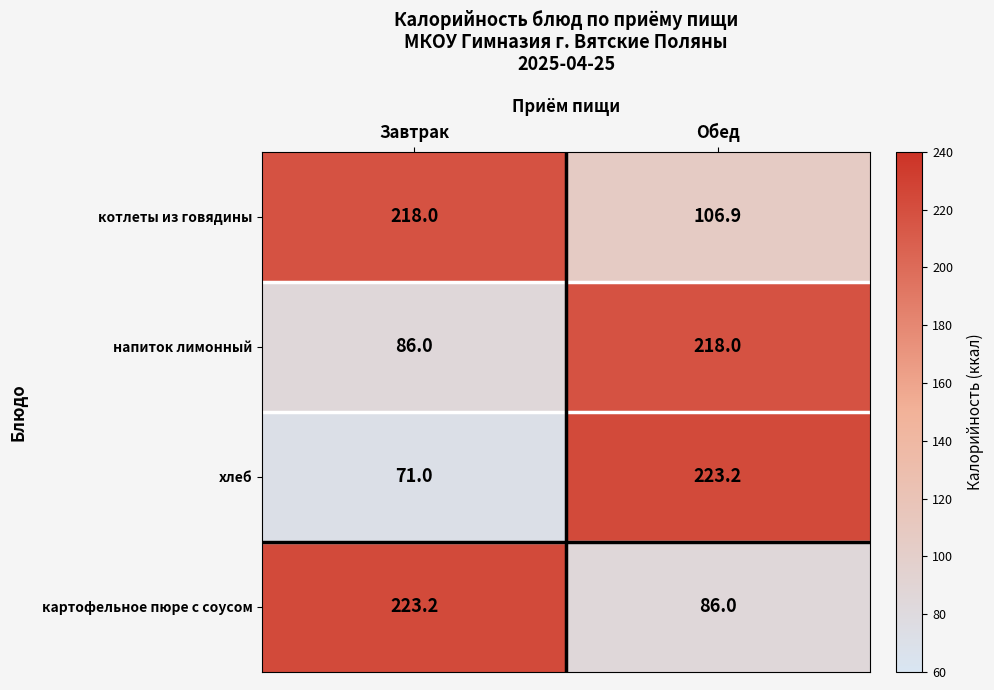

What is the approximate value of картофельное пюре с соусом at Обед?

86.0